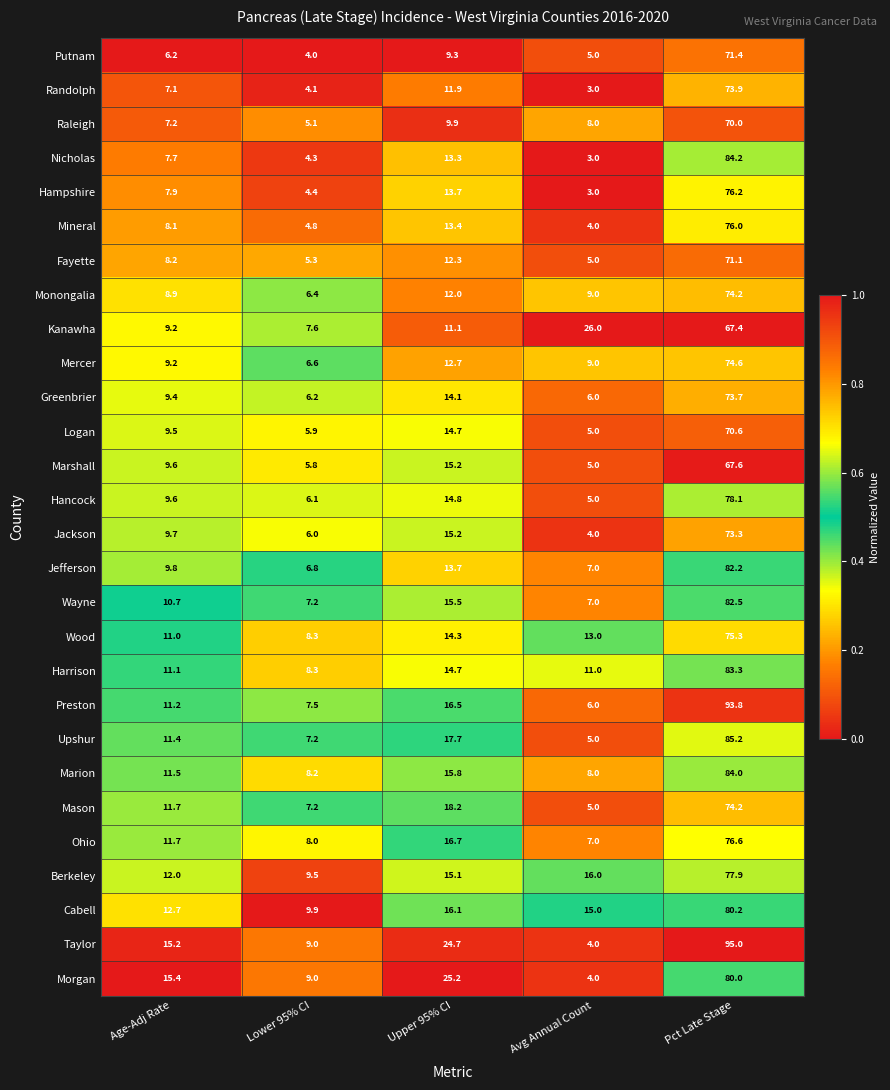

What is the average value of the Hancock series?

22.7